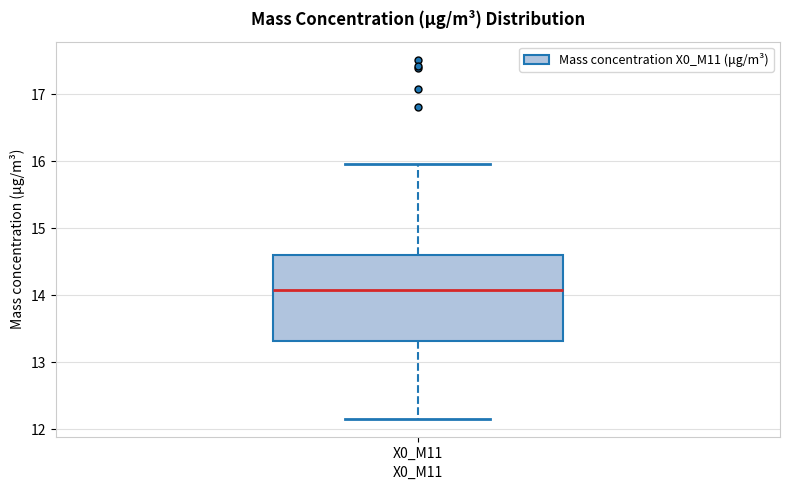

Where does the lower whisker of the box for X0_M11 end on the y-axis? The values are not printed on the chart, so give them approximately, as read against the axis.

12.2